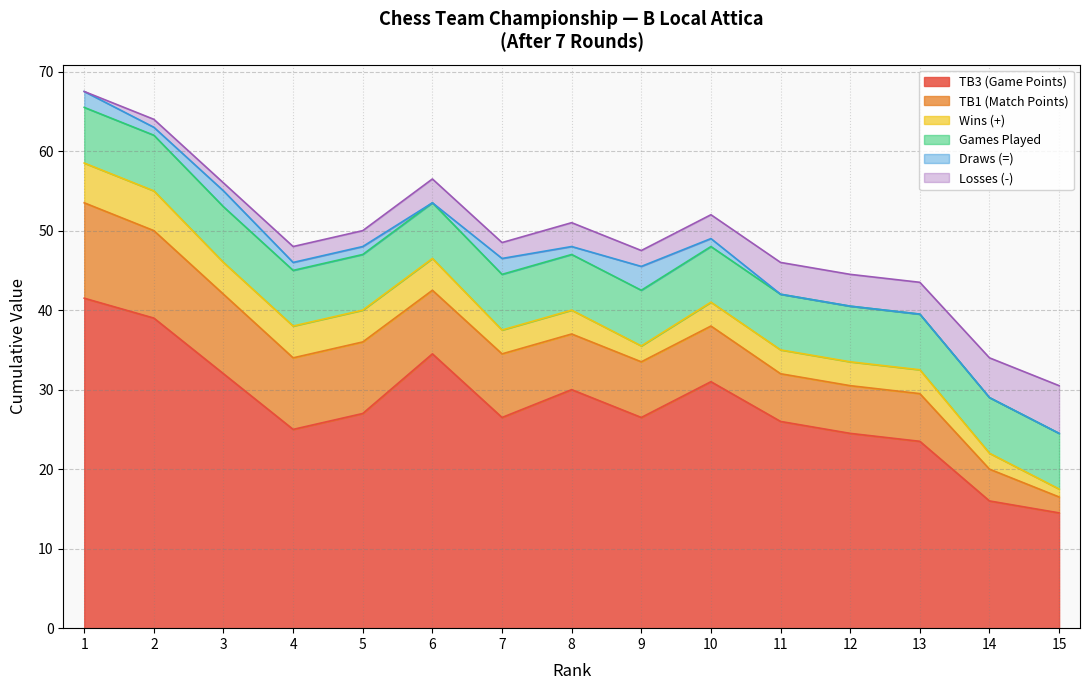

The TB1 (Match Points) series shows 12.0 at 1. True or false?

True